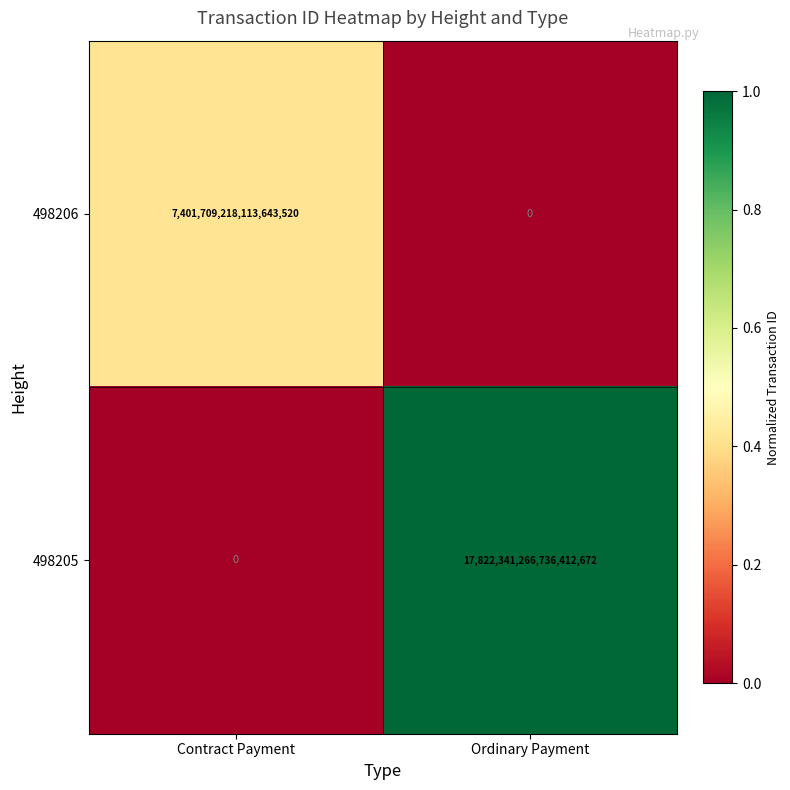

List the series in order of their peak value, highest first.

498205, 498206